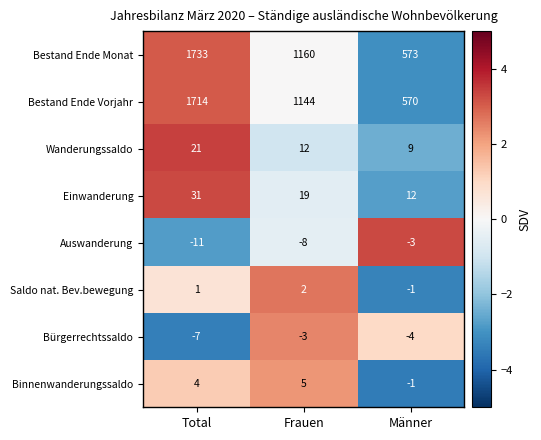

Rank the categories by Auswanderung value from highest to lowest.

Männer, Frauen, Total